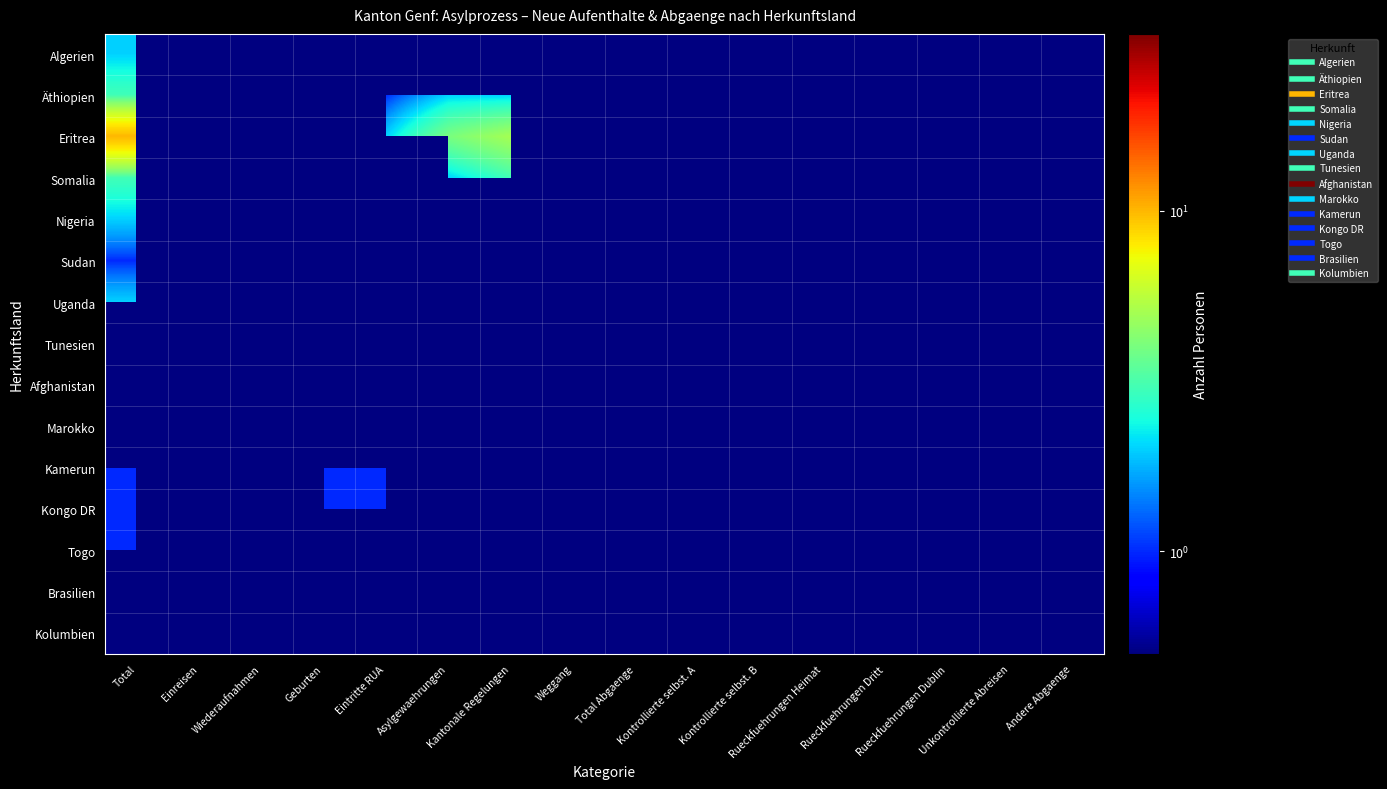

Is the value of Tunesien at Kantonale Regelungen greater than the value of Afghanistan at Total?

No